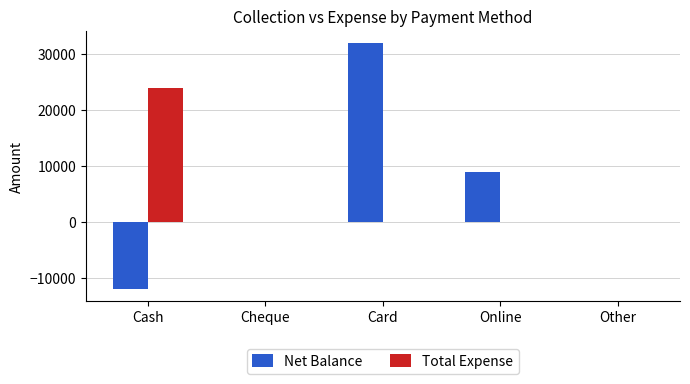

Between Cheque and Online, which series saw the biggest shift?

Net Balance